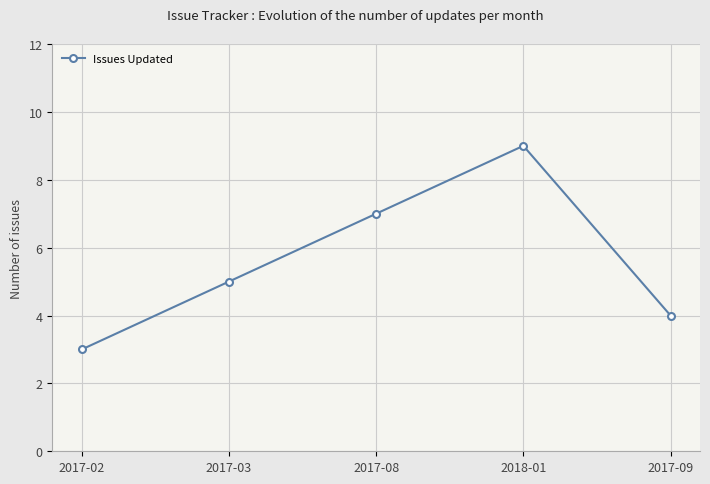

True or false: there are more than 0 points higher than both neighbors.

True